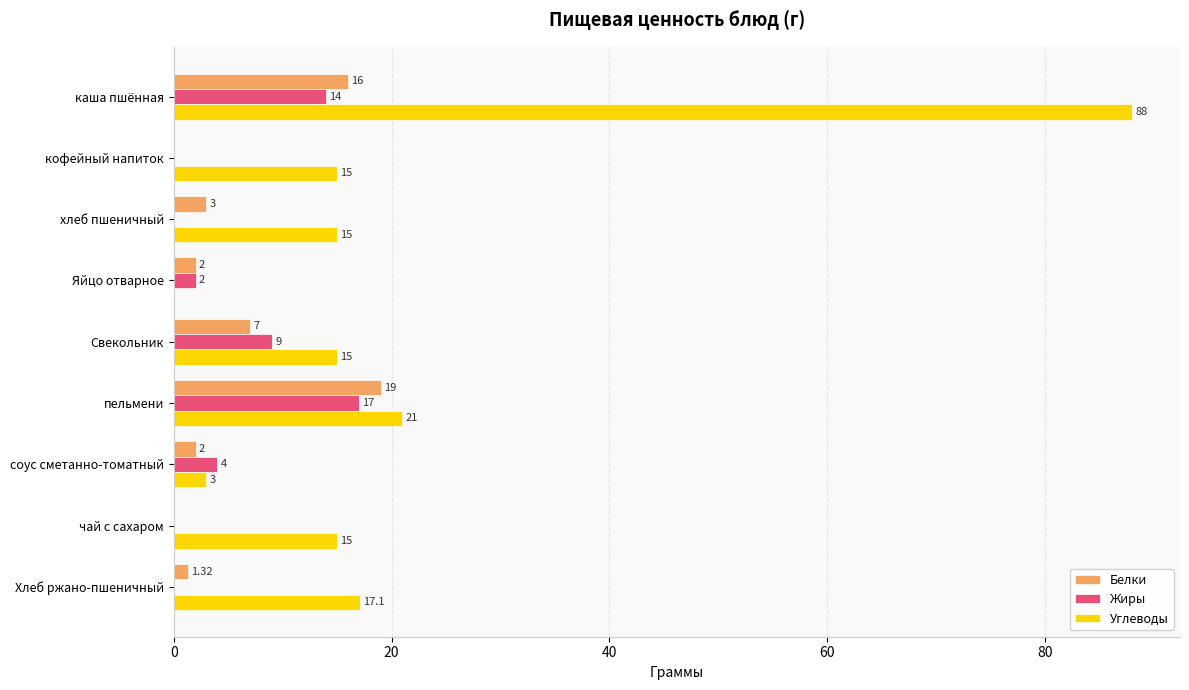

How many values in Белки are above zero?

7